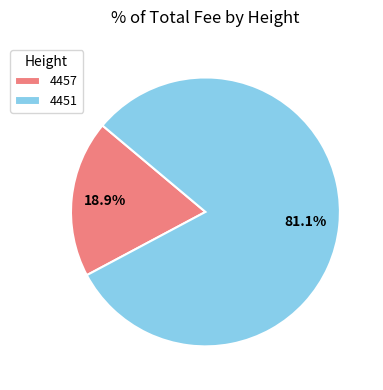

Which category has the smallest portion of the pie?

4457